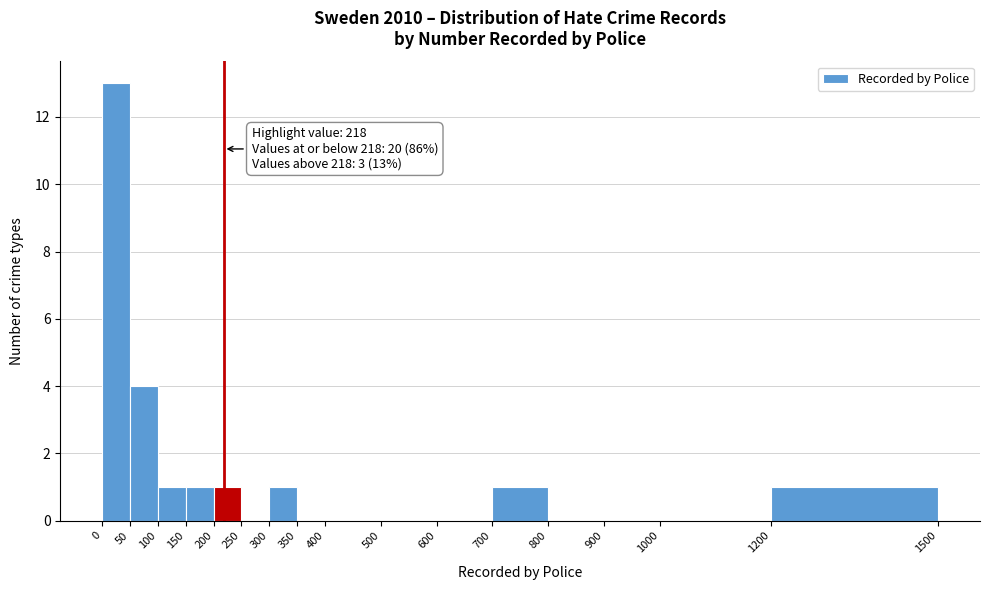

Which range on the x-axis has the tallest bar?

0 to 50